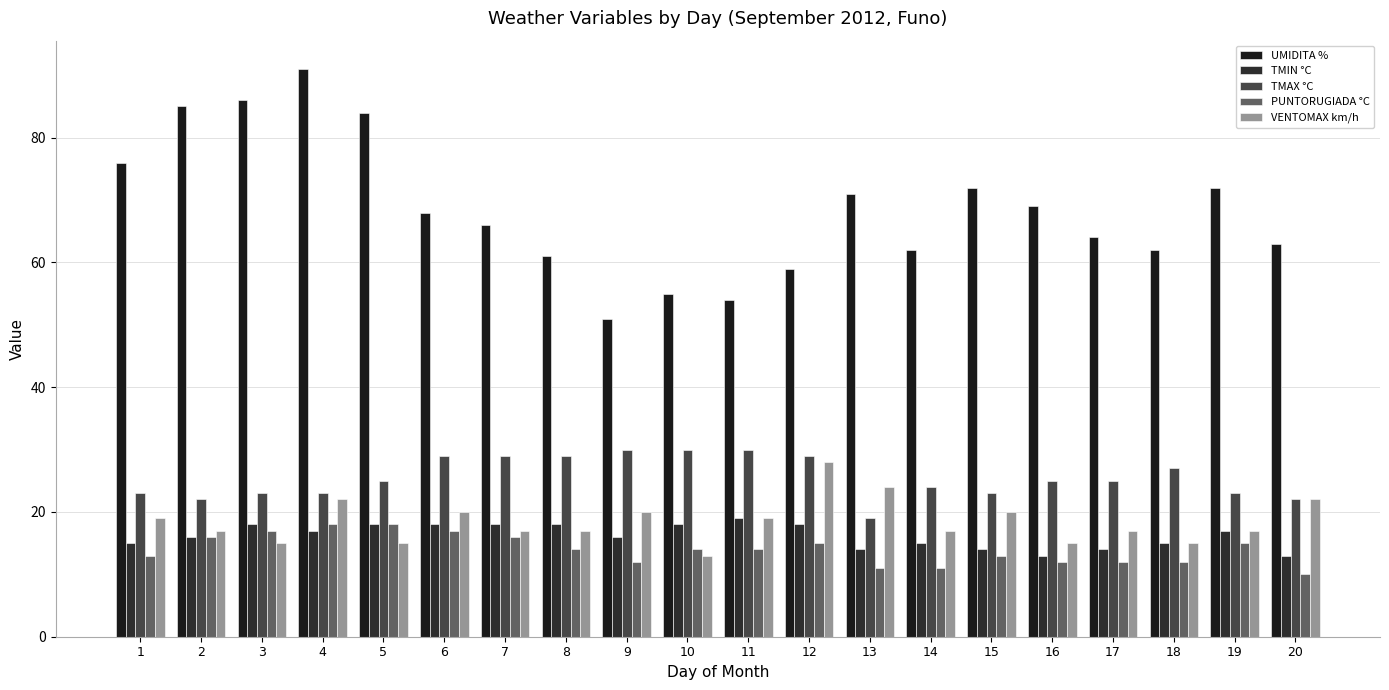

The value of VENTOMAX km/h at 2 is 17. True or false?

True